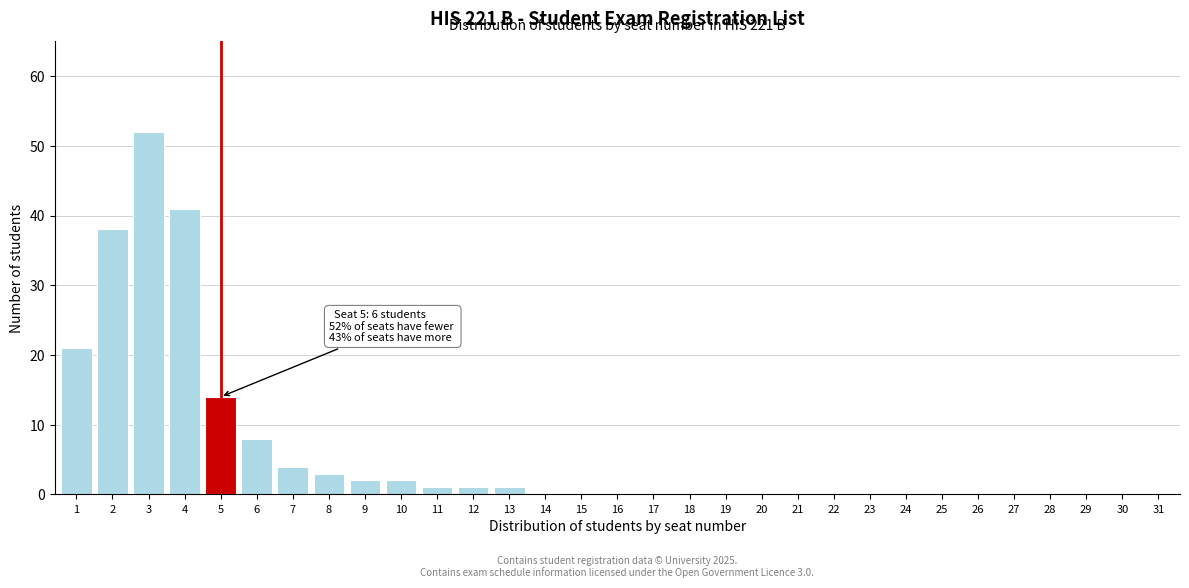

Which has a higher value, 10 or 25?

10